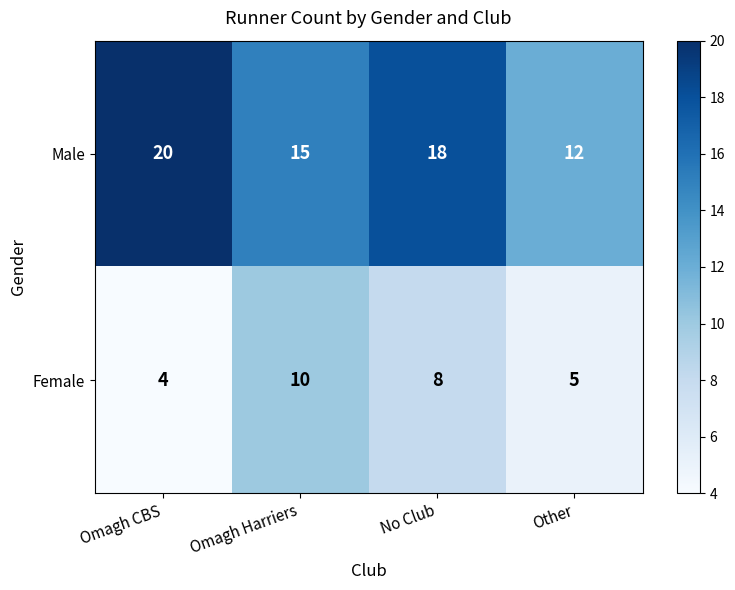

Is it true that Male equals 20 at Omagh CBS?

True